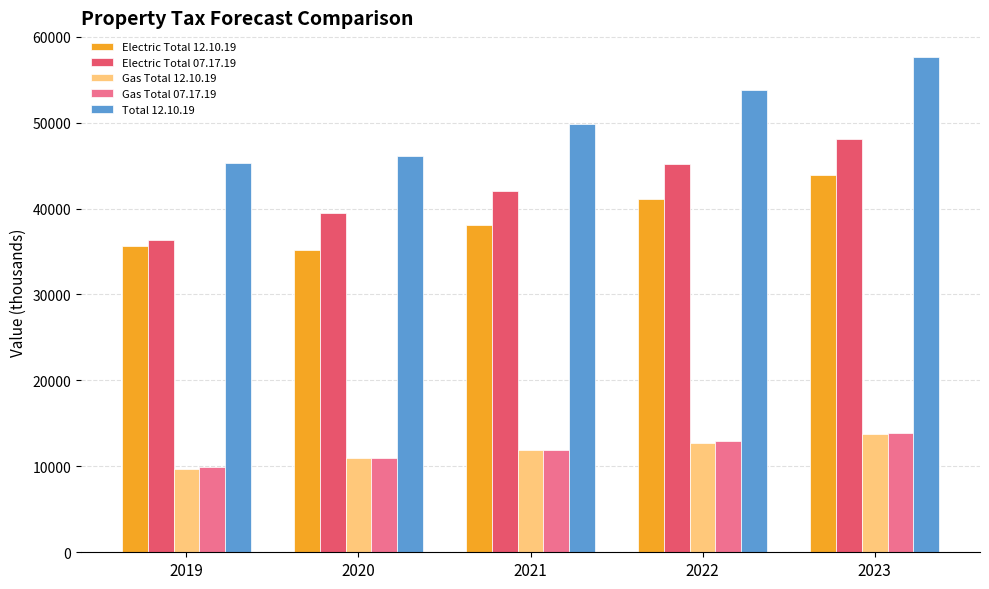

What is the highest value of the Gas Total 07.17.19 series?

13922.9